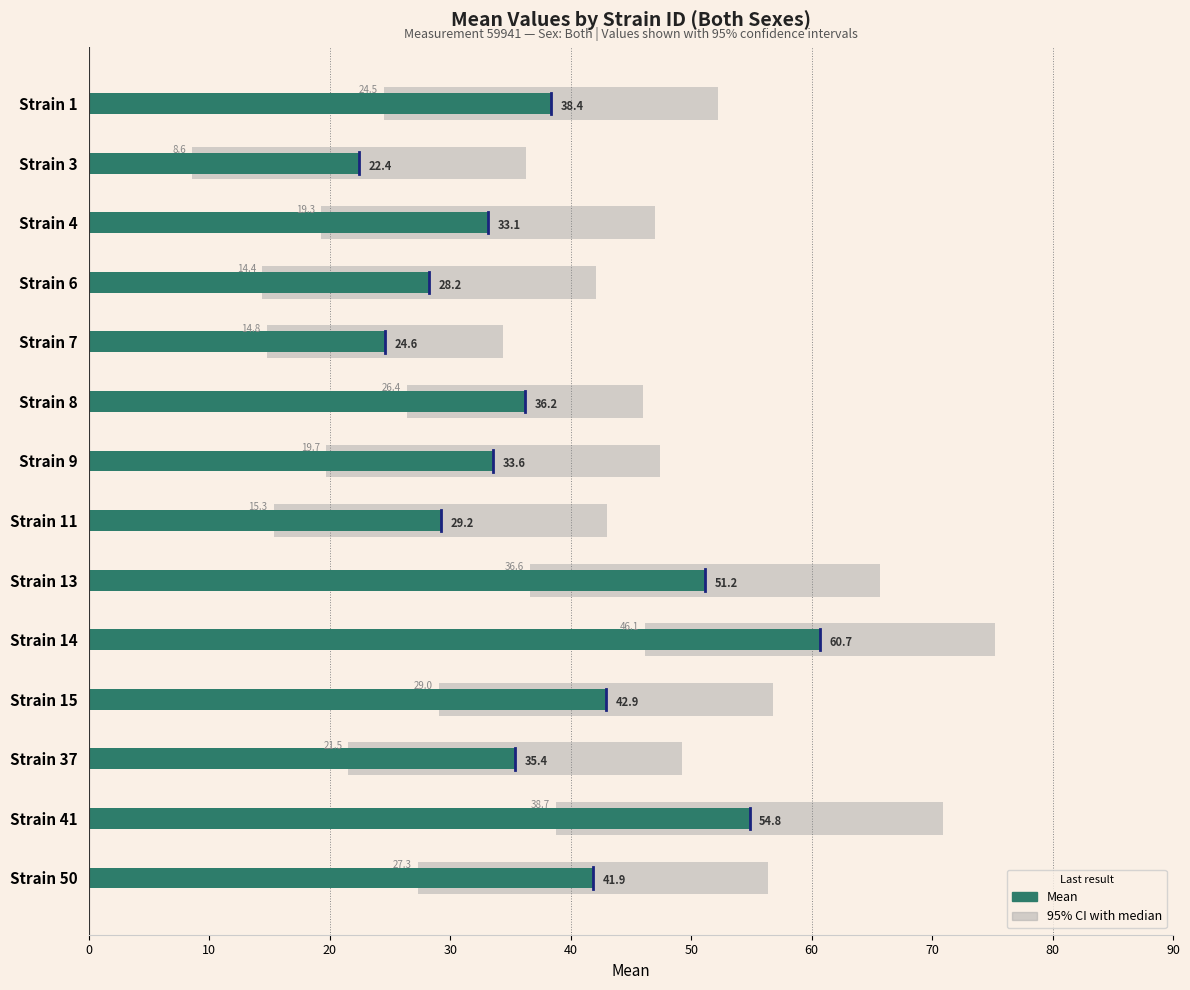

What is the sum of the values at Strain 13 and Strain 1?

89.5